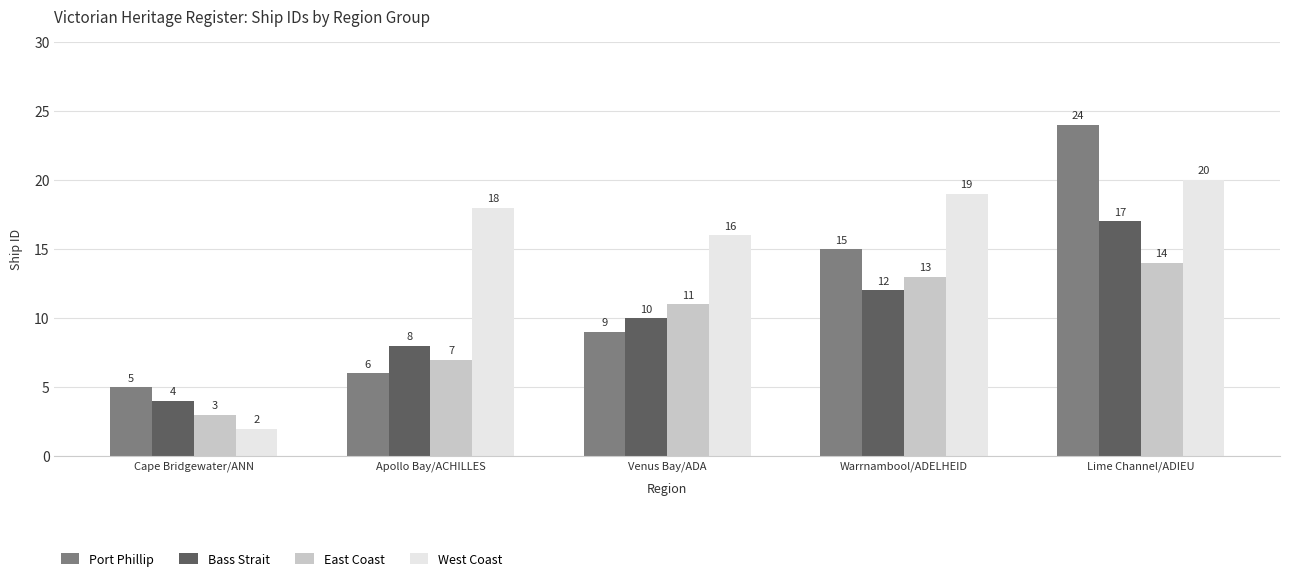

Is it true that Bass Strait equals 17 at Lime Channel/ADIEU?

True